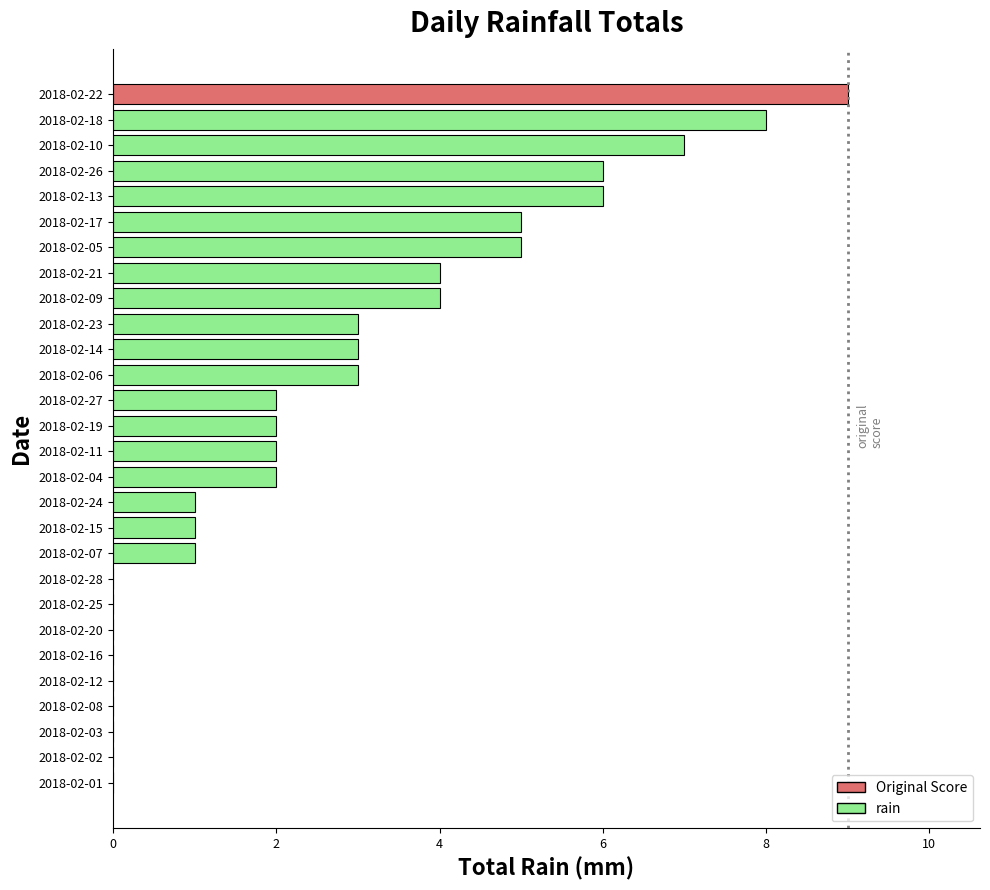

At which category does the chart reach its peak across all series?

2018-02-22